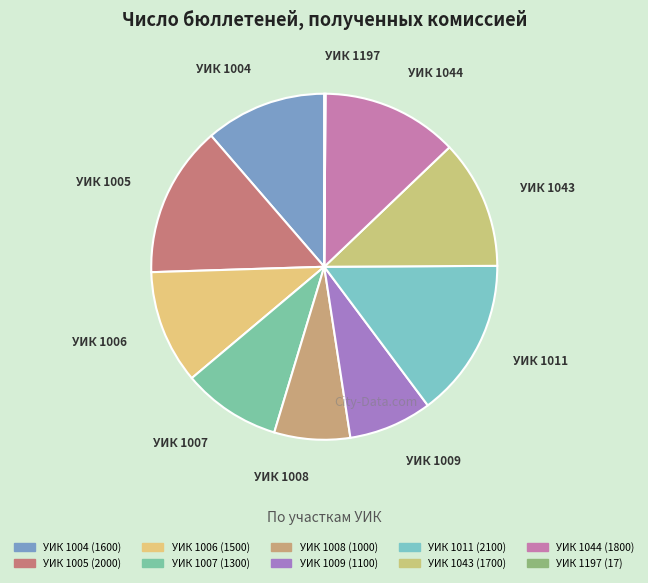

Which slice is the largest?

1011